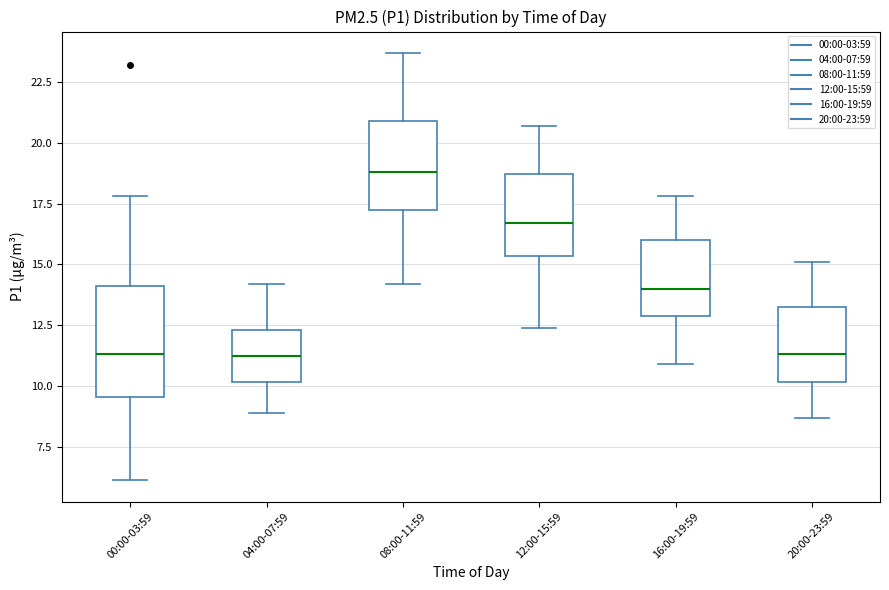

Where is the lower edge of the box for 08:00-11:59 on the y-axis? The values are not printed on the chart, so give them approximately, as read against the axis.

17.5